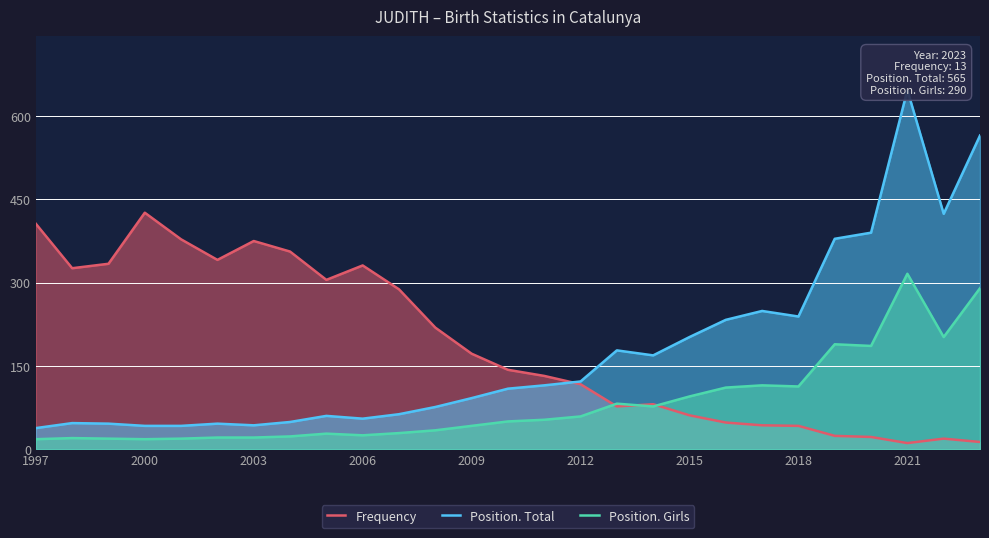

The value of Position. Girls at 2006 is 25. True or false?

True